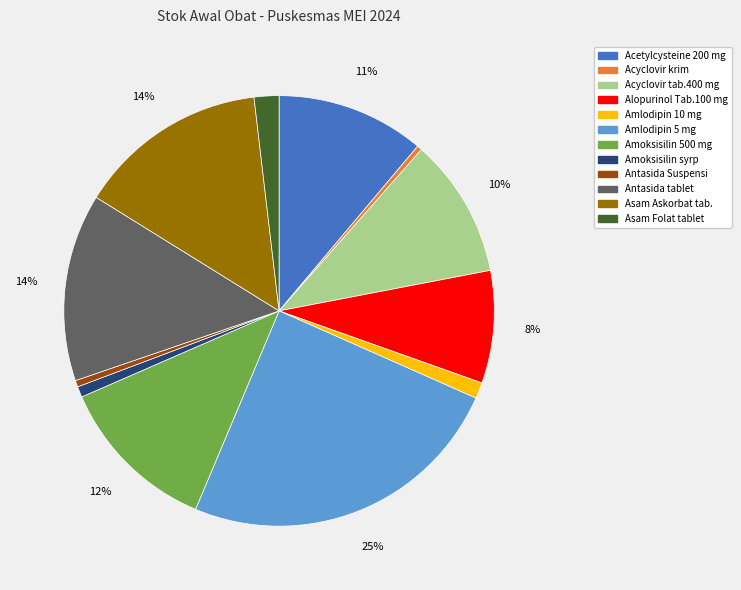

Which slice is the largest?

Amlodipin 5 mg